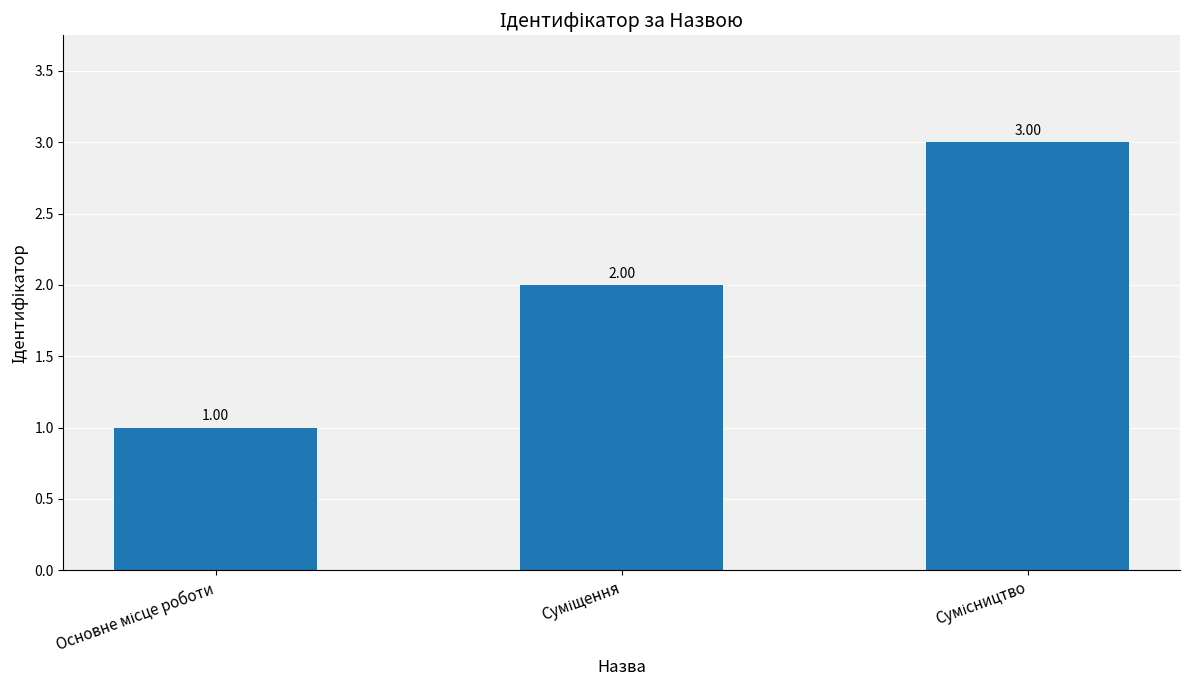

What is the sum of all values?

6